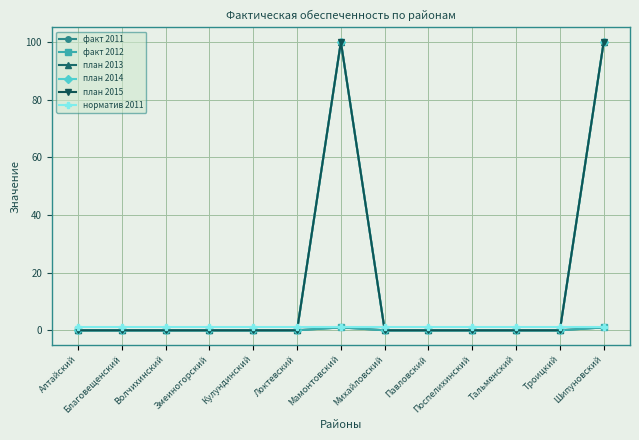

Rank the series by their maximum value, from lowest to highest.

факт 2011, факт 2012, норматив 2011, план 2013, план 2014, план 2015